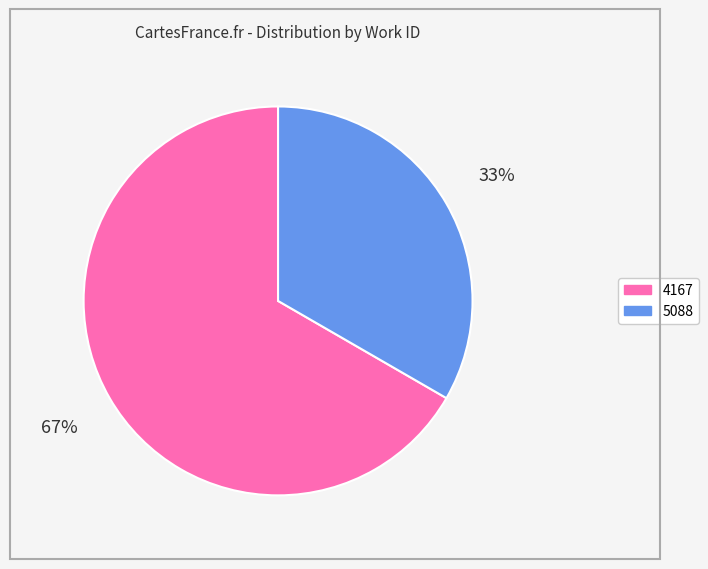

To the nearest percent, what is the average slice percentage?

50%